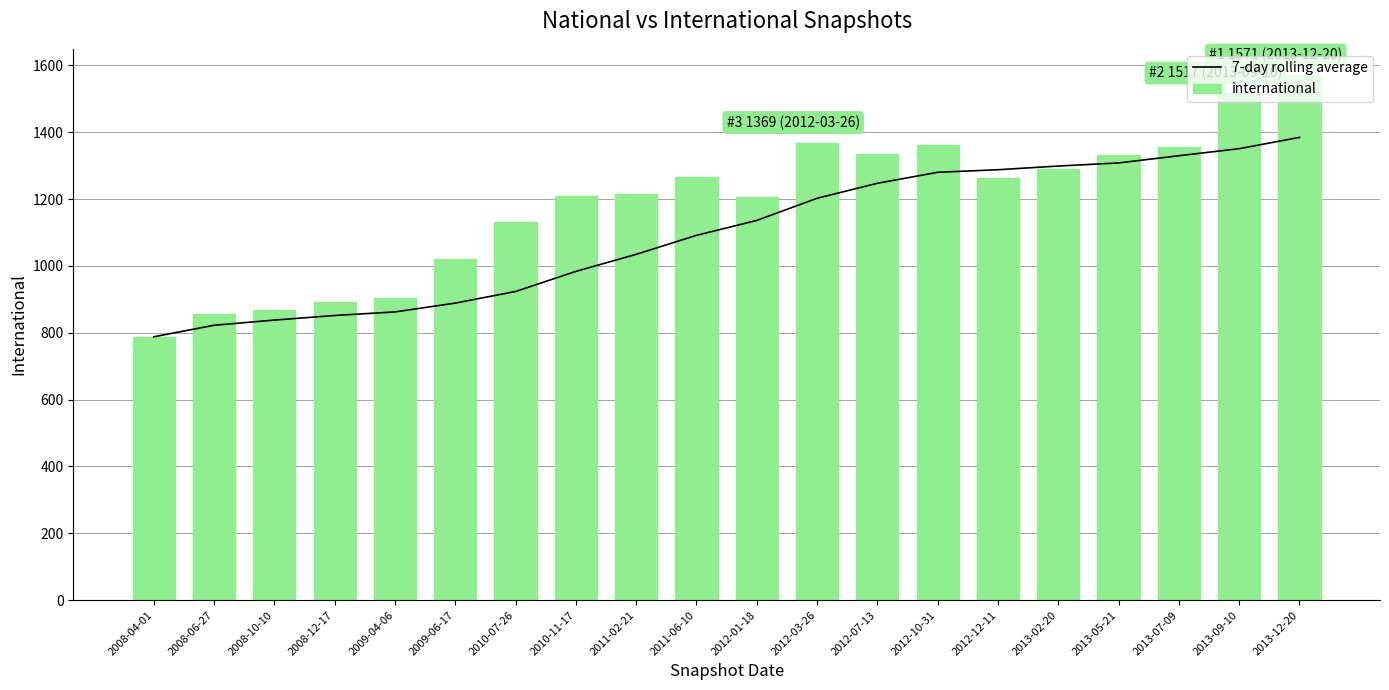

The 7-day rolling average series shows 1280.1 at 2012-10-31. True or false?

True